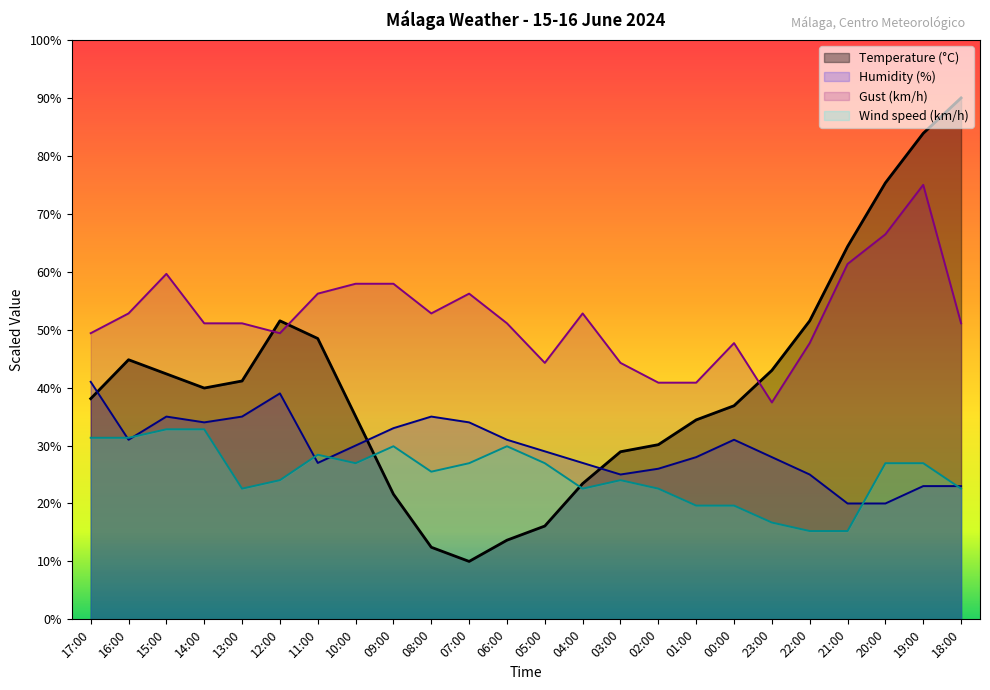

In Humidity (%), how many points are higher than both neighbors (excluding endpoints)?

4